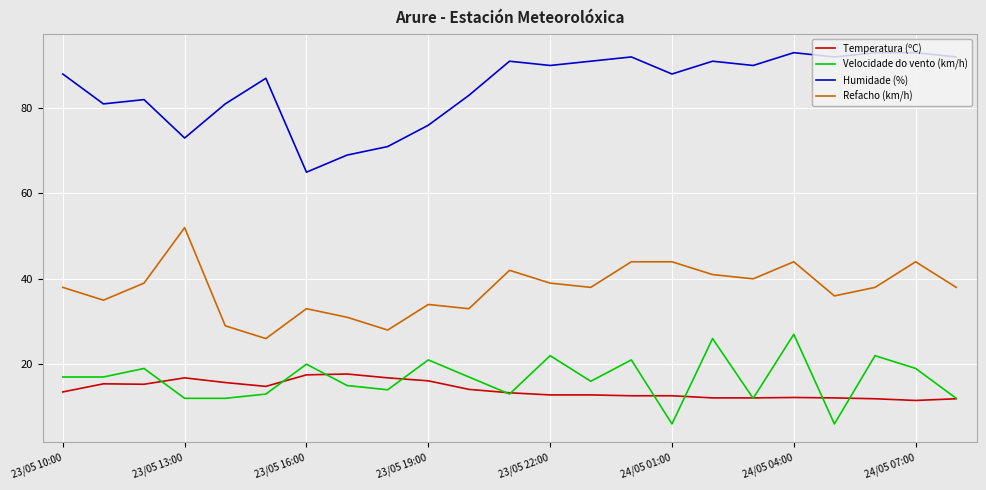

What is the greatest value displayed?

93.0